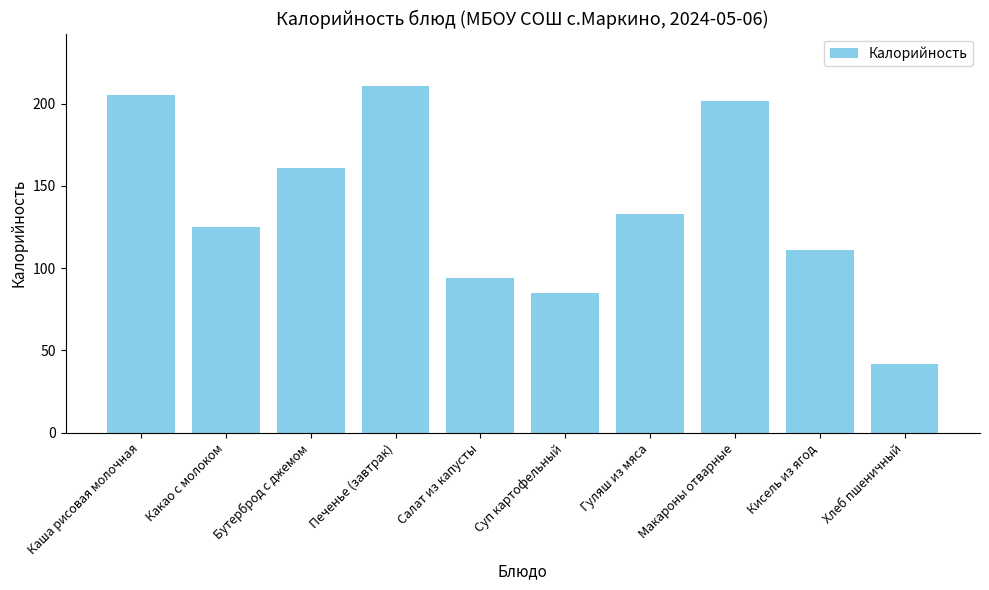

What is the label of the 8th bar from the left?

Макароны отварные